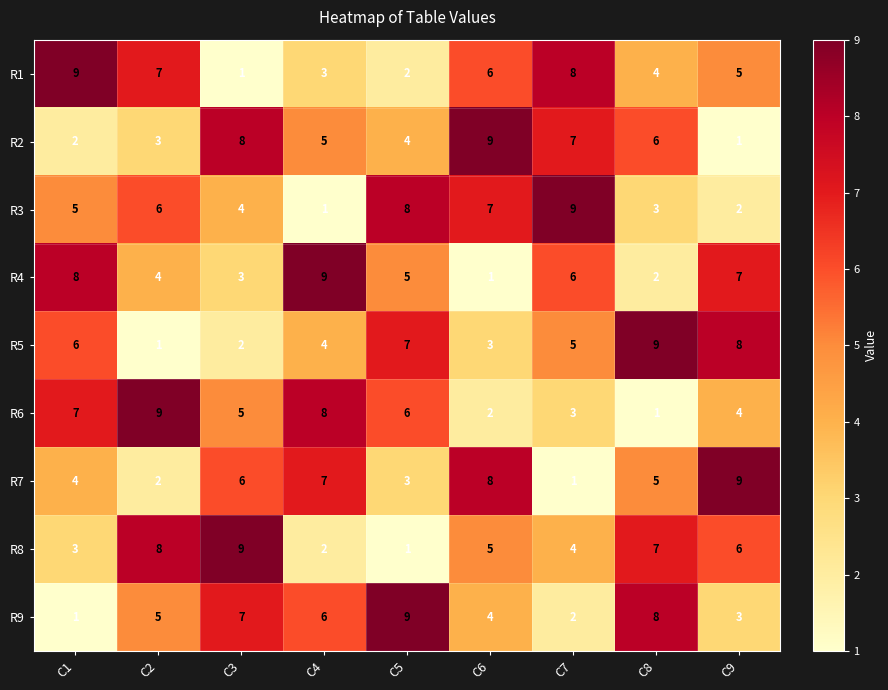

What is the maximum value shown in the chart?

9